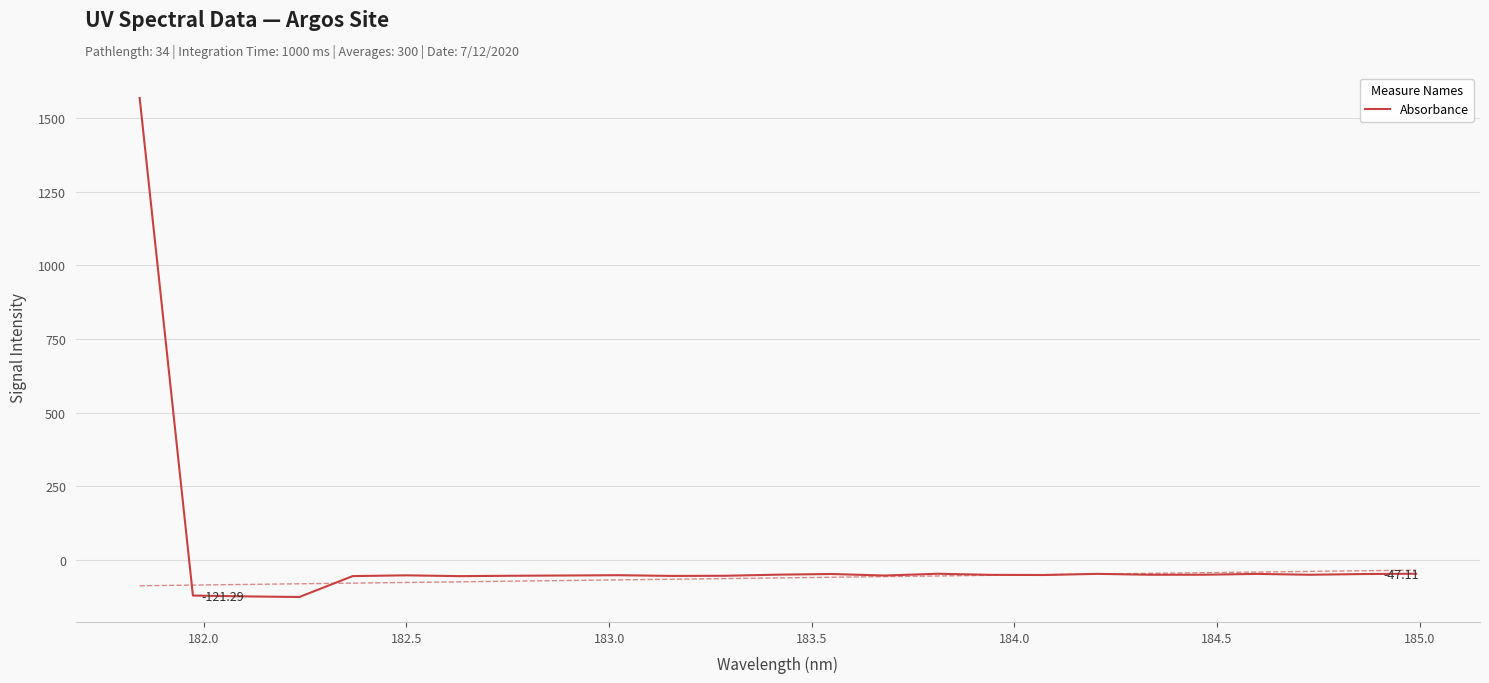

What is the label of the 8th point from the left?

185.0